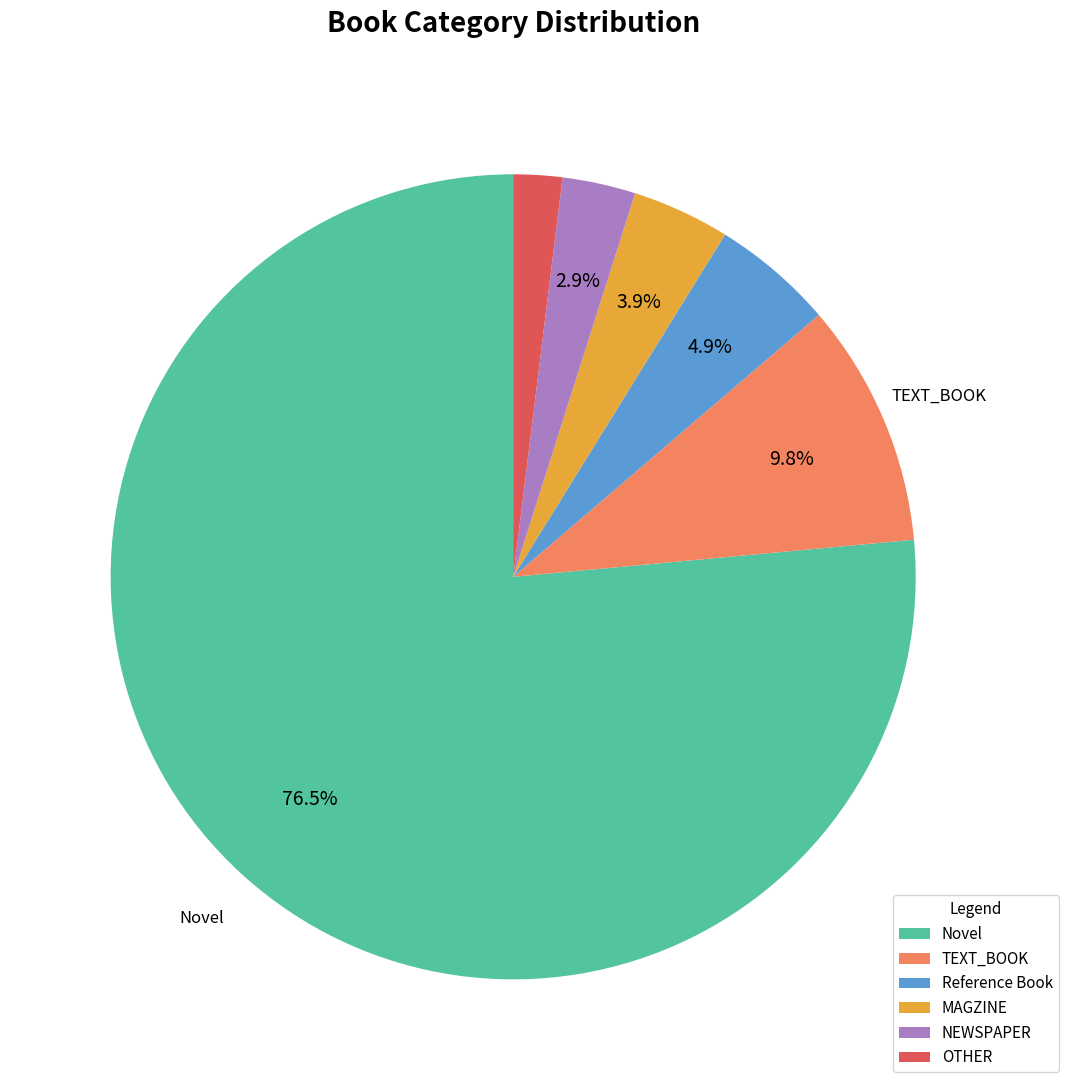

How much of the chart is everything except TEXT_BOOK?

90.2%